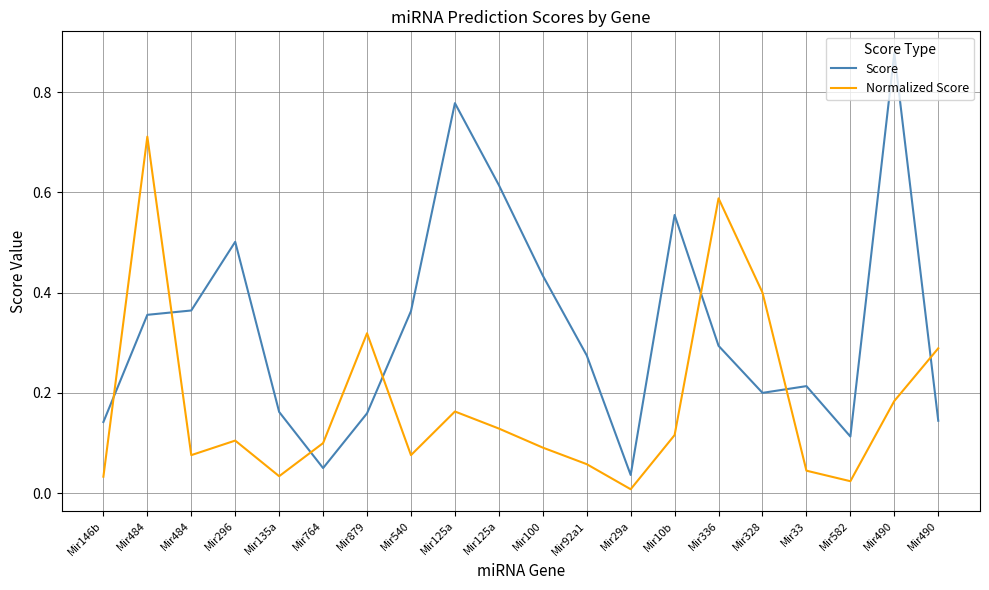

Does the chart display data point markers on the line(s)?

No